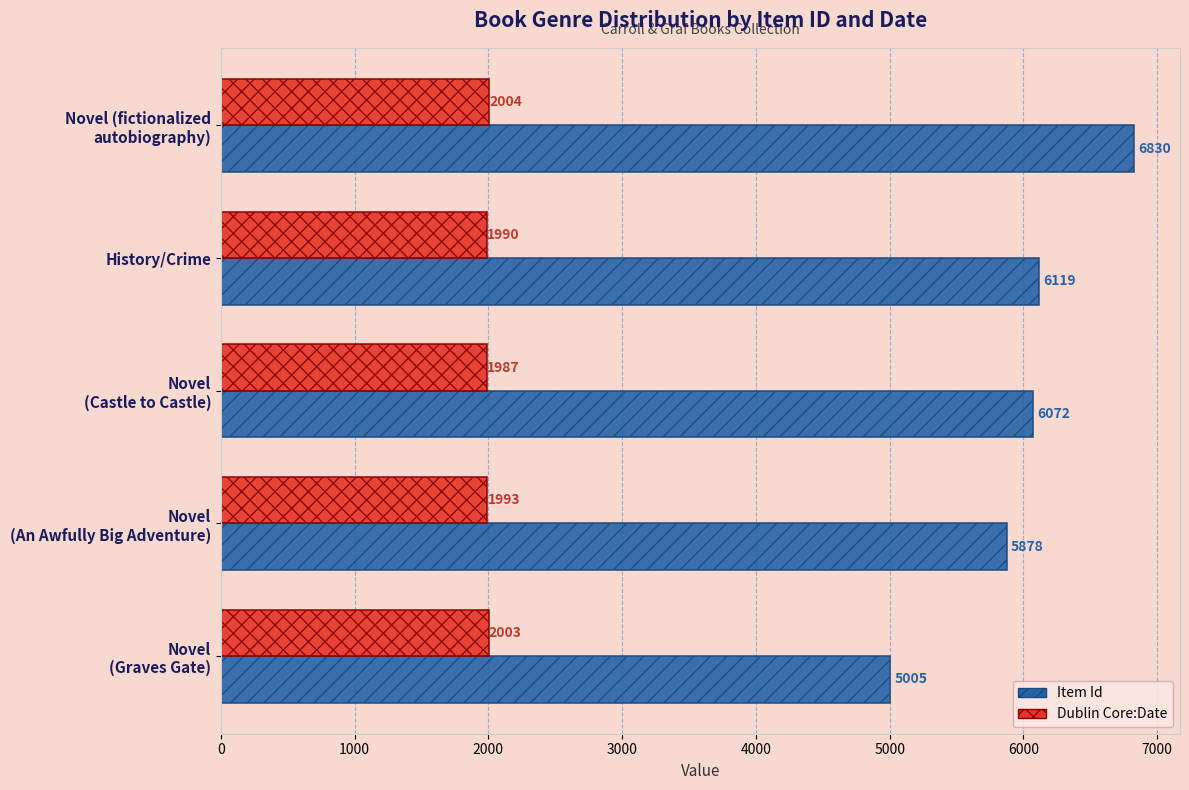

Rank the series by their maximum value, from highest to lowest.

Item Id, Dublin Core:Date